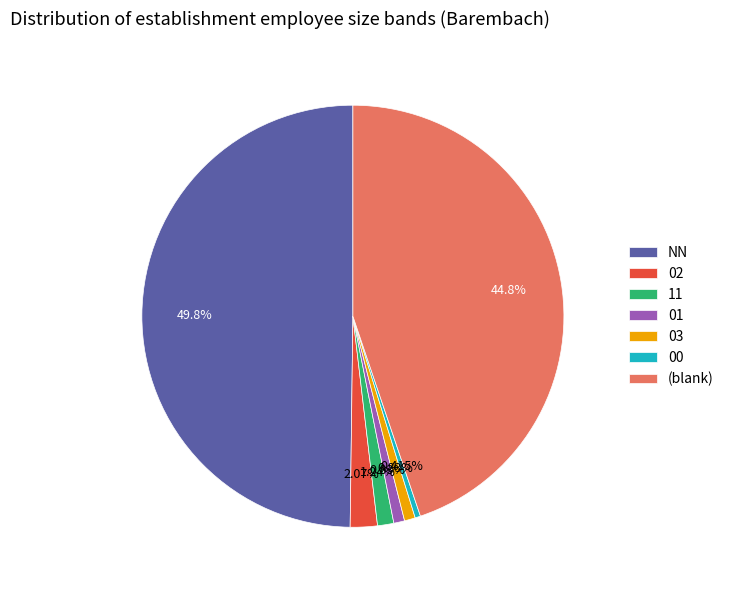

To the nearest percent, what percentage of the pie is 02?

2%